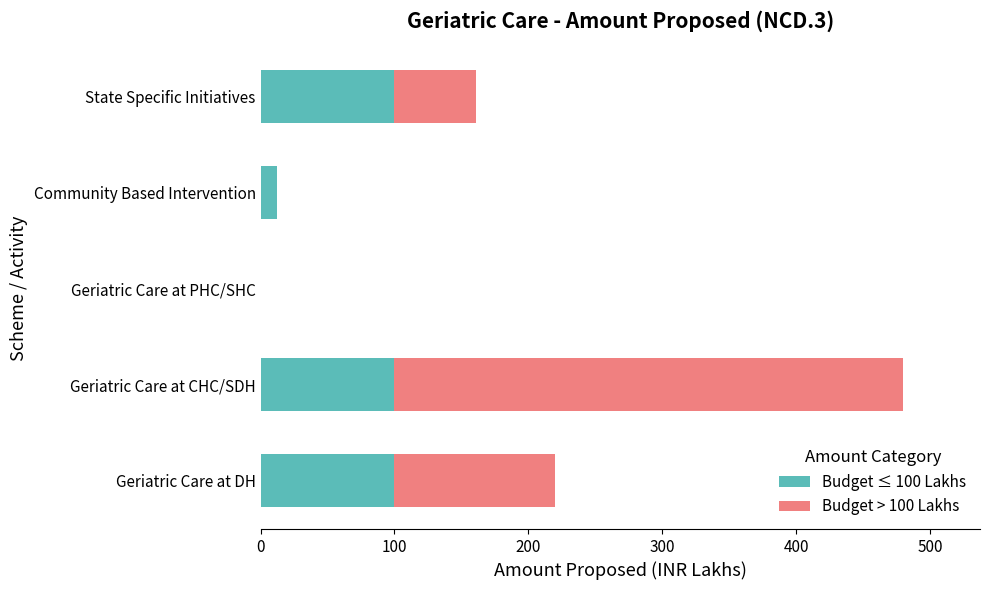

Is it true that Budget ≤ 100 Lakhs equals 100.0 at State Specific Initiatives?

True